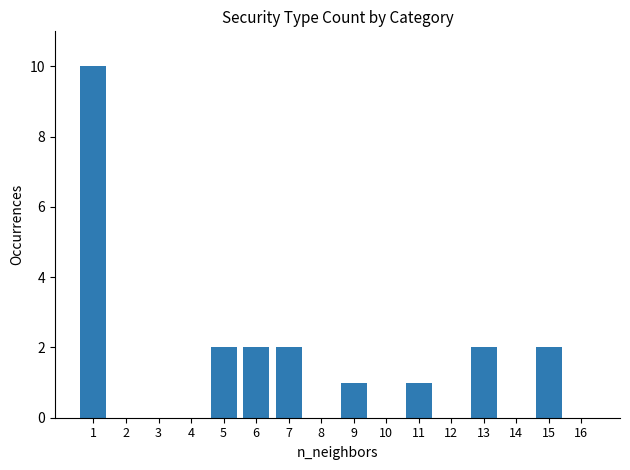

Are the bars grouped side by side (vs. stacked)?

No